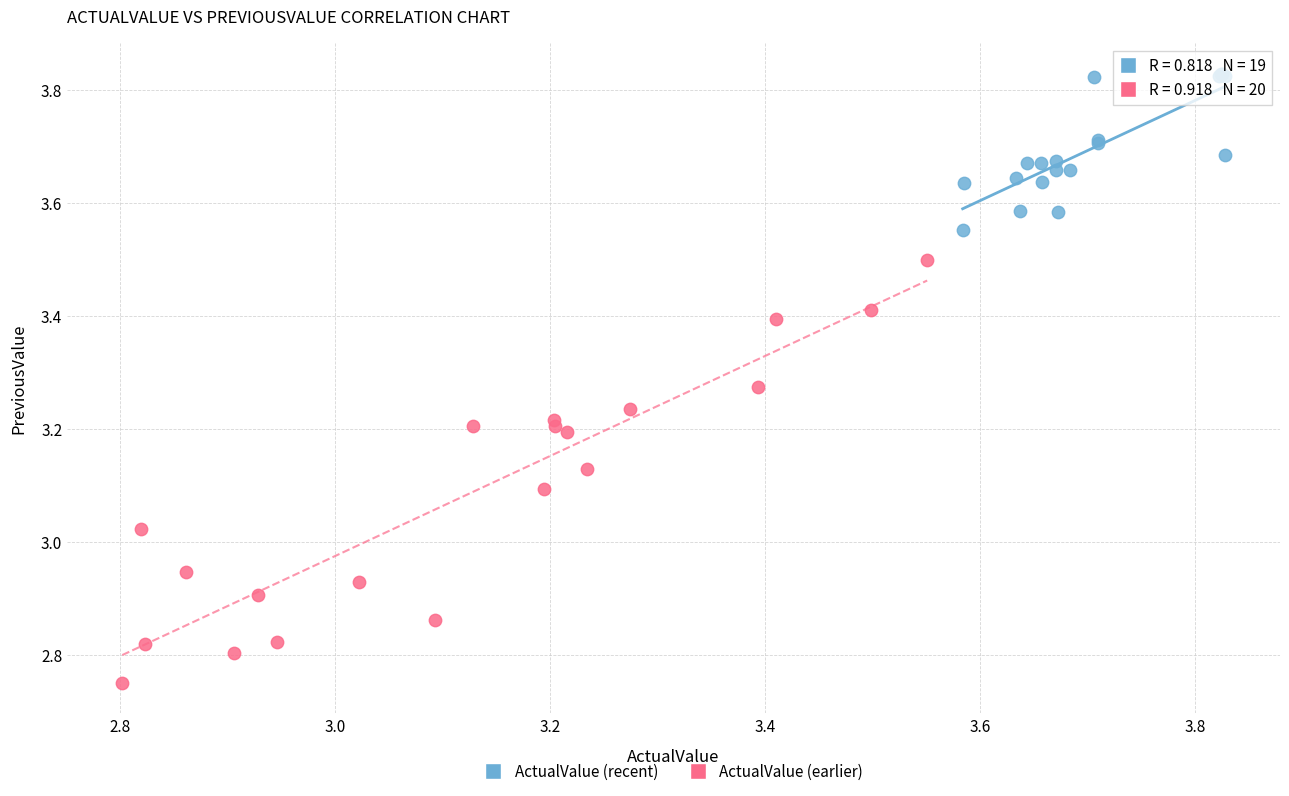

Which series reaches the maximum Y coordinate?

ActualValue (recent)